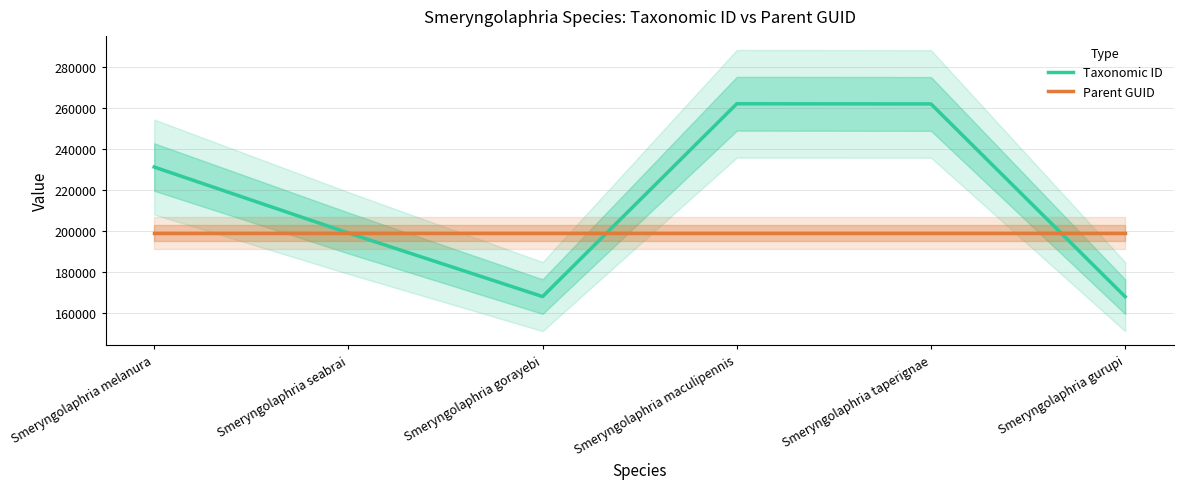

What is the label of the 2nd point from the left?

Smeryngolaphria seabrai